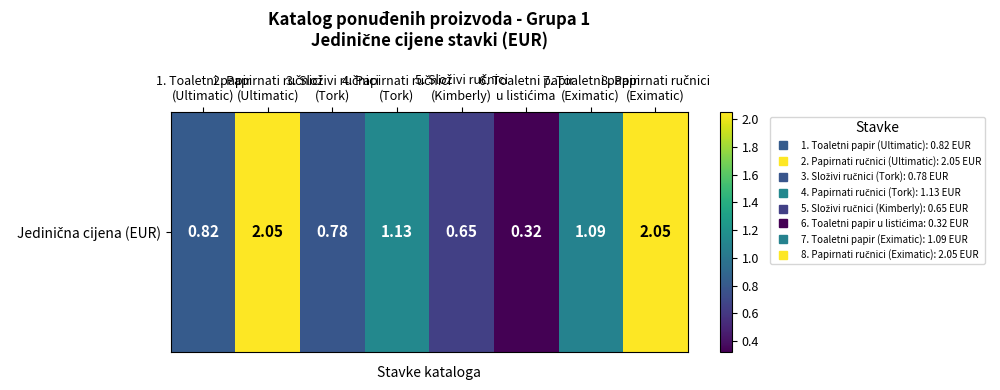

Is it true that the value at 1. Toaletni papir
(Ultimatic) is 0.8?

True